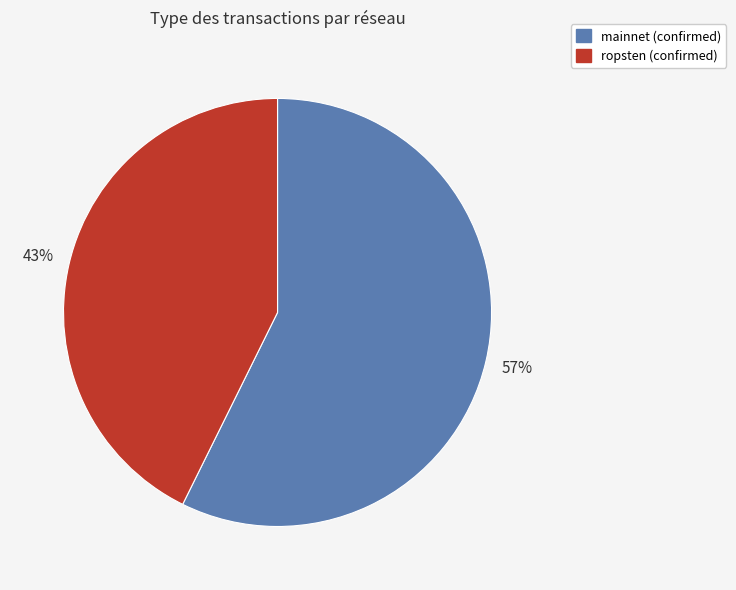

Is there a majority slice in this chart?

Yes